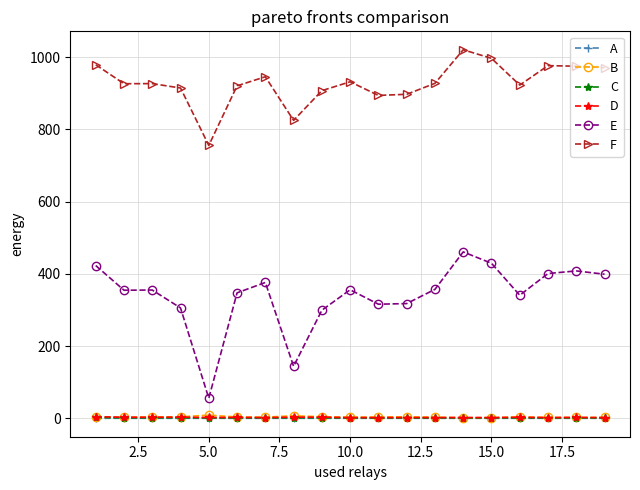

Which series has the widest spread of values?

E